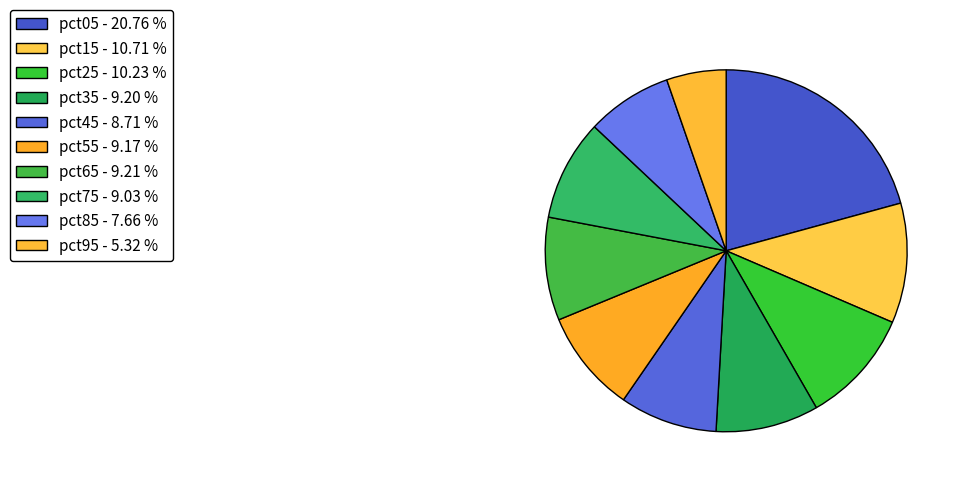

What is the largest slice in the pie chart?

pct05